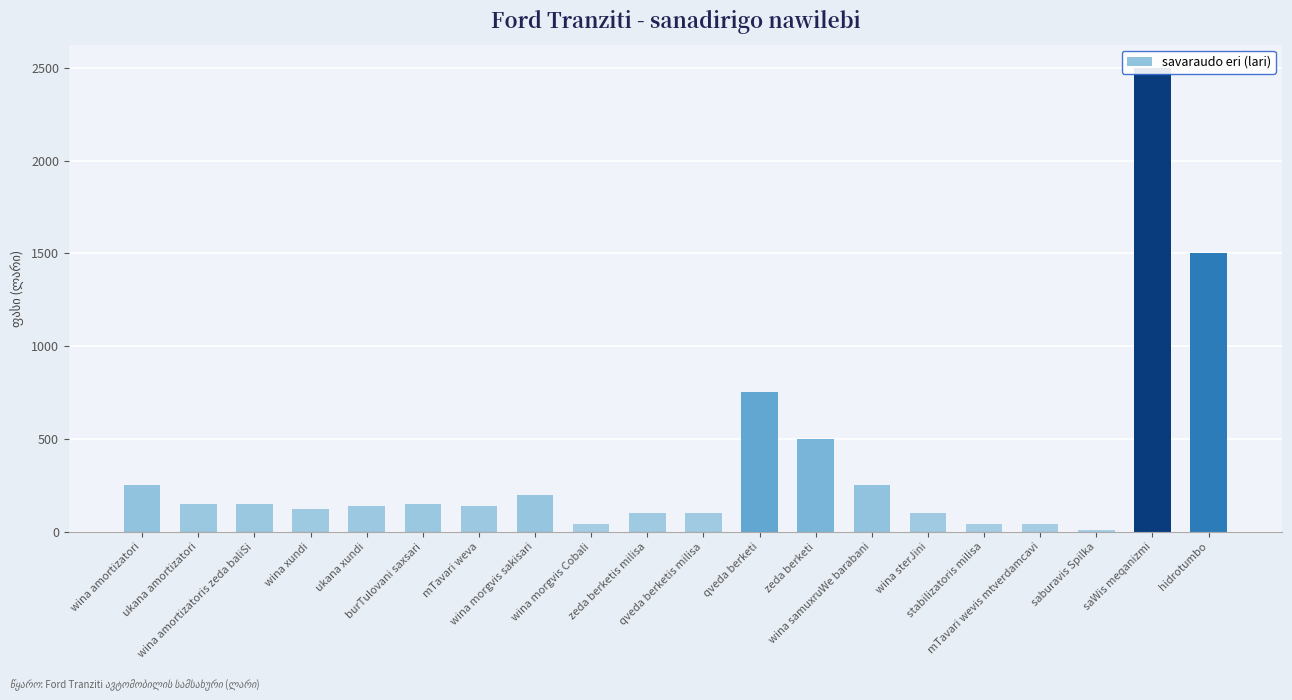

Reading left to right, list all the values displayed in this chart.

wina amortizatori=250	ukana amortizatori=150	wina amortizatoris zeda baliSi=150	wina xundi=120	ukana xundi=140	burTulovani saxsari=150	mTavari weva=140	wina morgvis sakisari=200	wina morgvis Cobali=40	zeda berketis milisa=100	qveda berketis milisa=100	qveda berketi=750	zeda berketi=500	wina samuxruWe barabani=250	wina sterJini=100	stabilizatoris milisa=40	mTavari wevis mtverdamcavi=40	saburavis Spilka=10	saWis meqanizmi=2500	hidrotumbo=1500